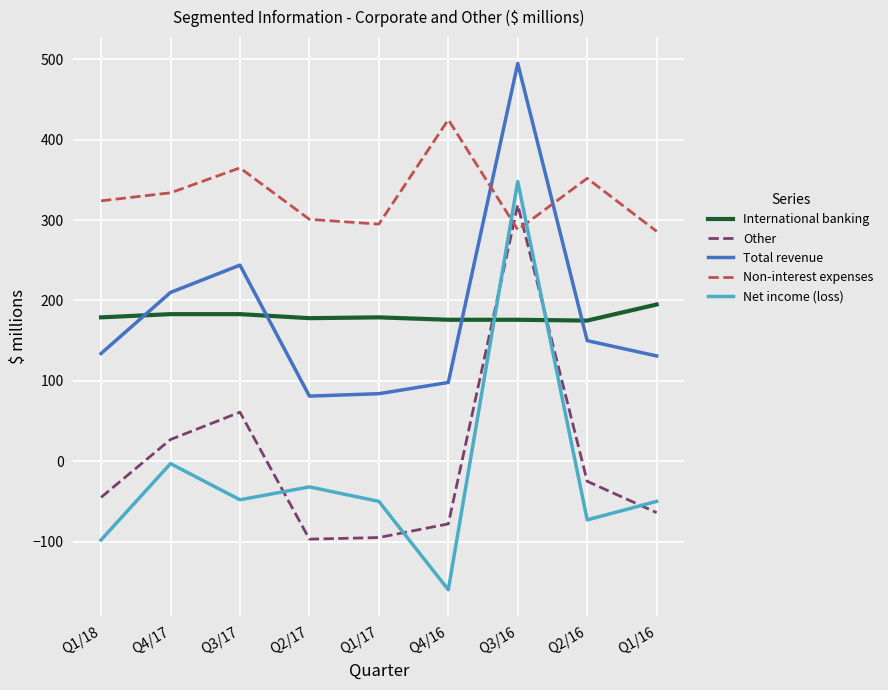

Between Q3/17 and Q1/17, which series saw the biggest shift?

Total revenue